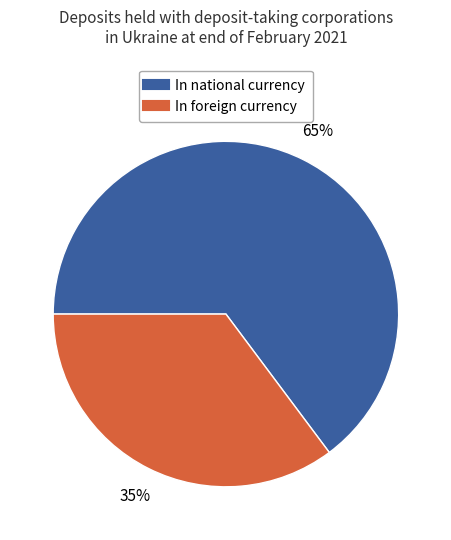

To the nearest percent, what is the difference between the largest and smallest slice percentages?

30%